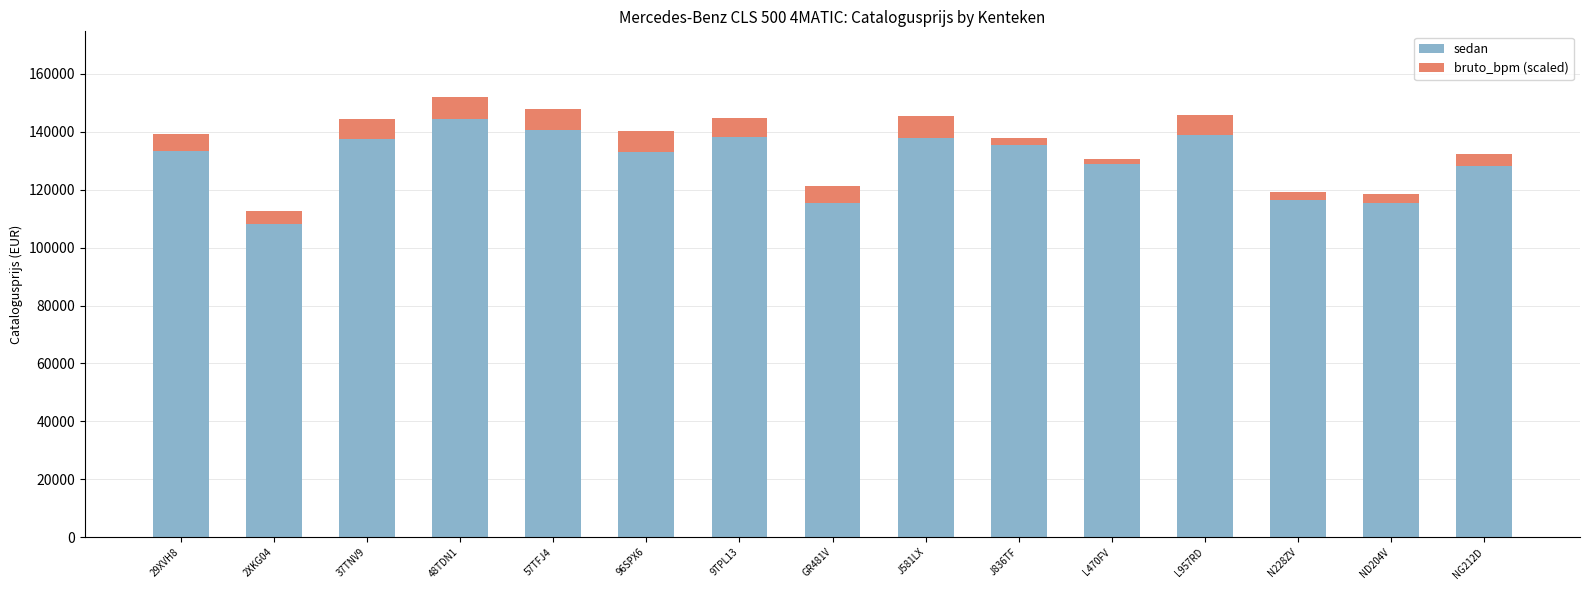

What is the total value across all series at 29XVH8?

139372.0